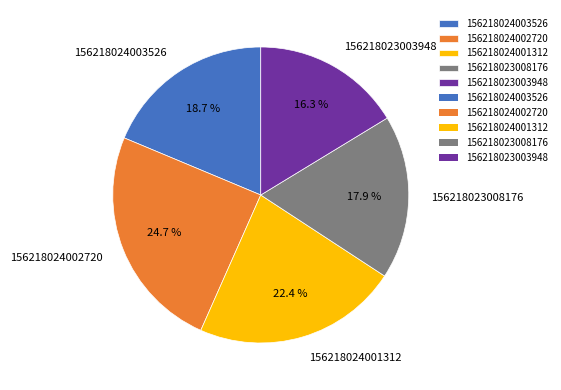

Does any single category account for the majority?

No